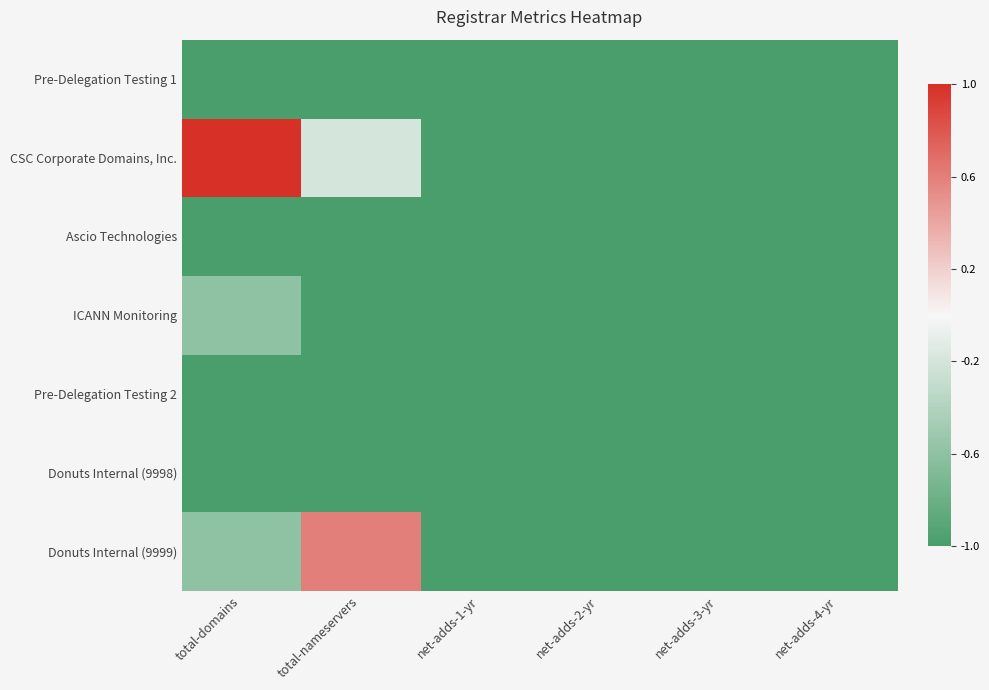

At which category does the chart reach its peak across all series?

total-domains